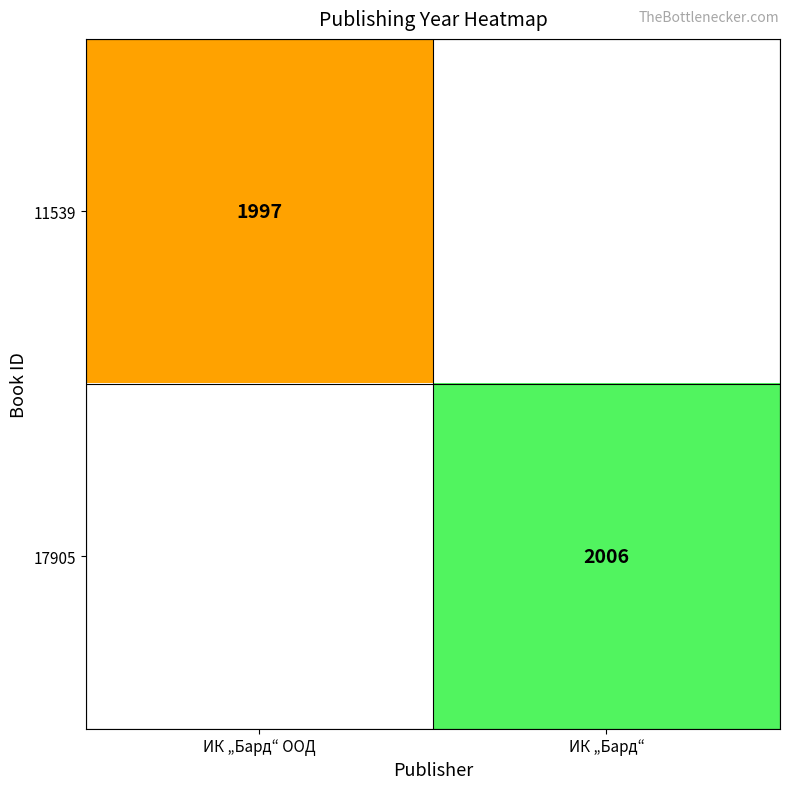

Is it true that 11539 equals 862 at ИК „Бард“ ООД?

False